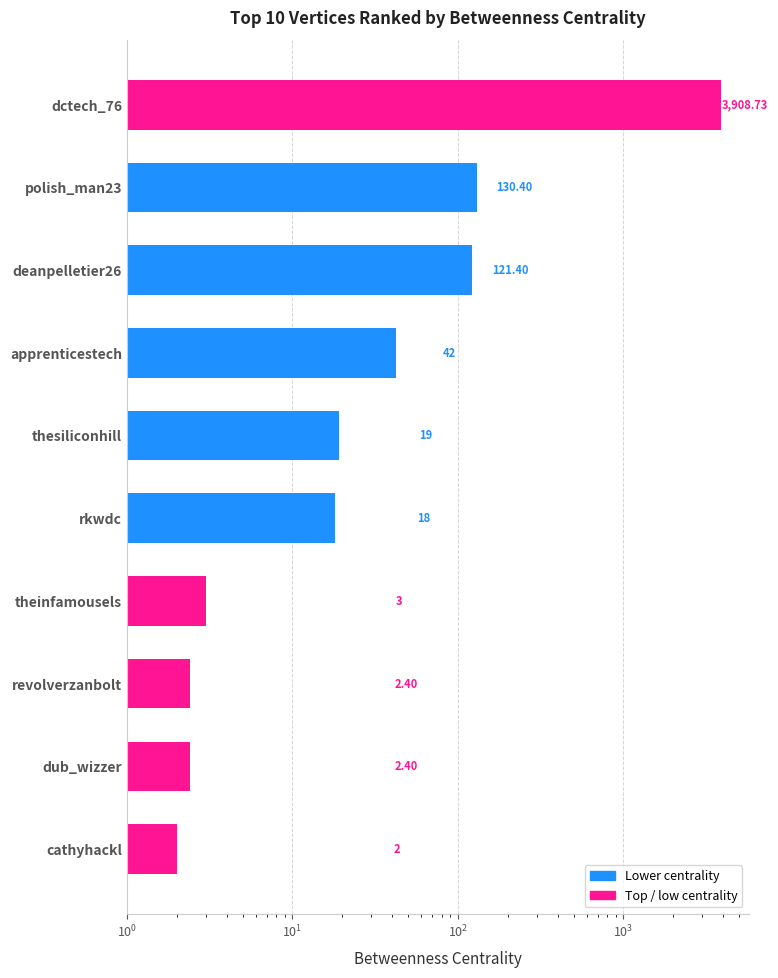

Are the bars grouped side by side (vs. stacked)?

No